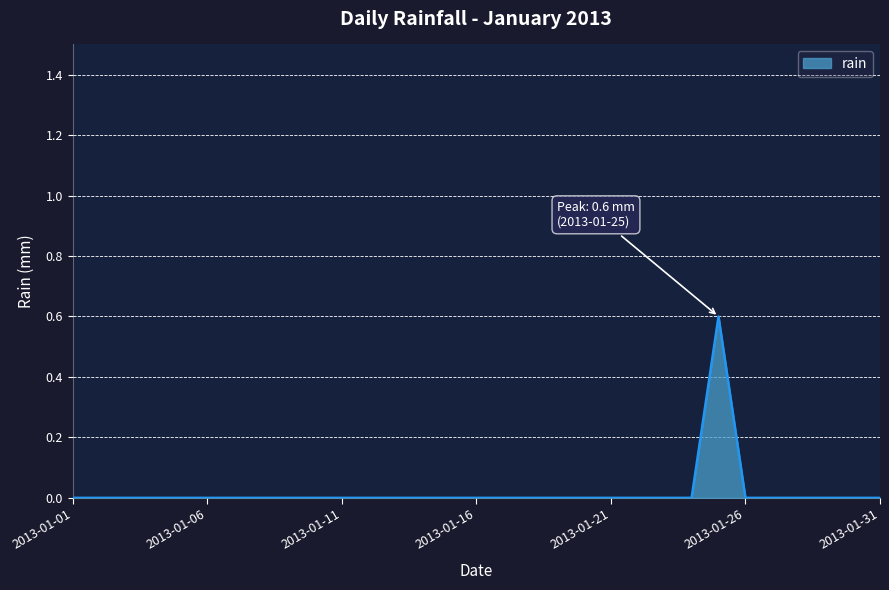

What is the maximum value shown in the chart?

0.6